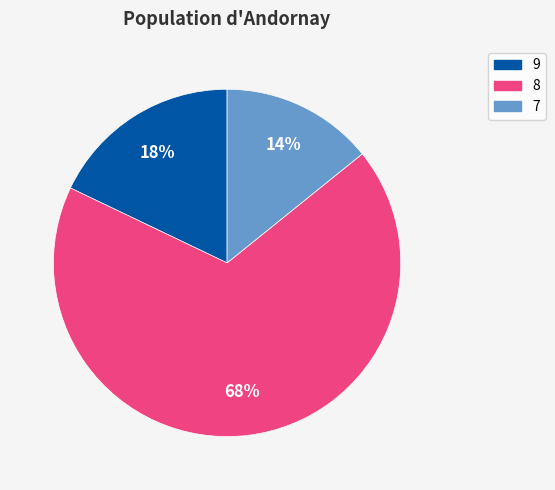

Is there any slice that represents more than half of the pie?

Yes